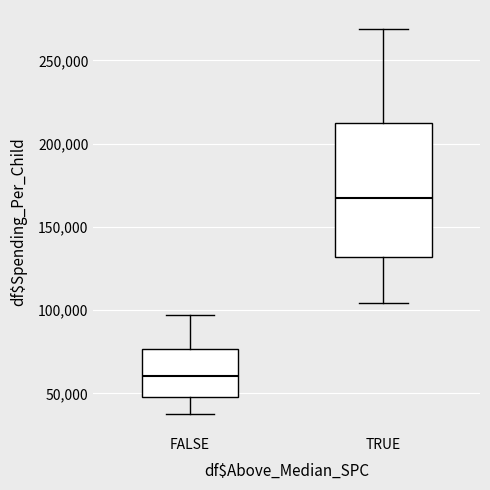

Which box is the tallest, from its lower edge to its upper edge?

TRUE